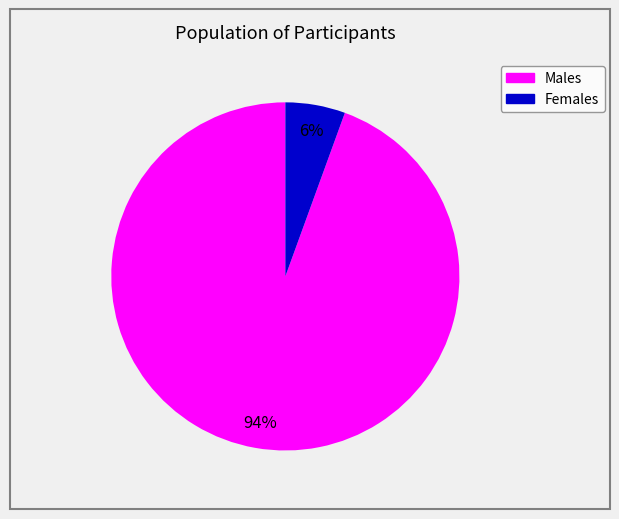

Do Males and Females together represent more than half of the pie?

Yes